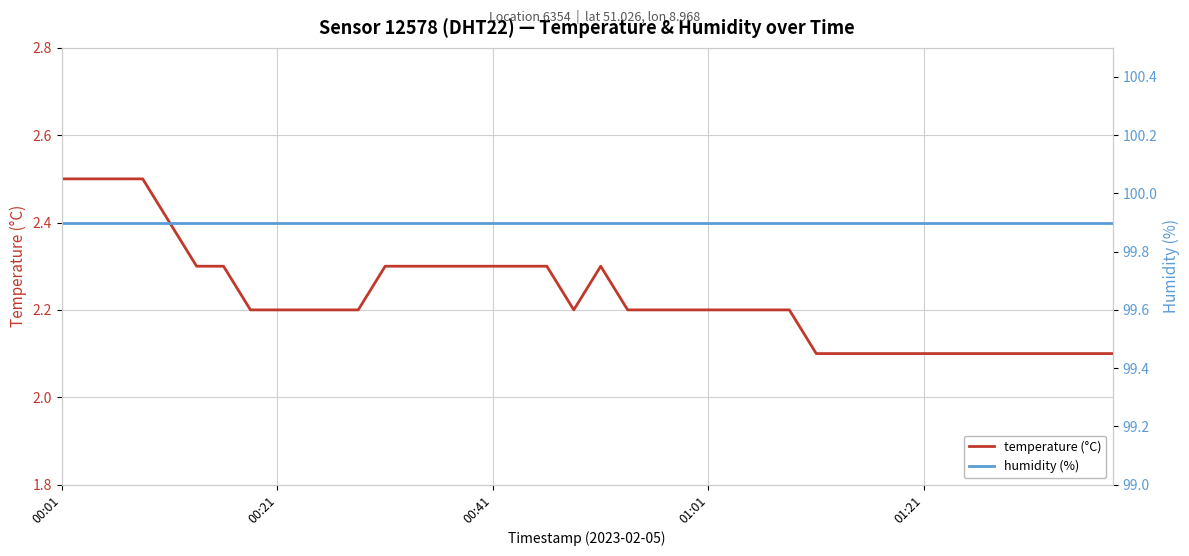

Read the humidity (%) value at 14.

99.9